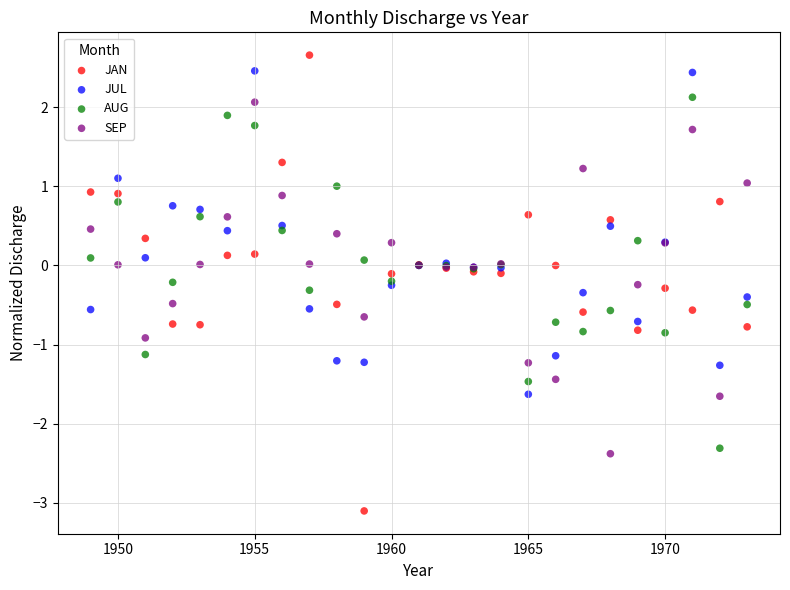

Which series contains the highest Y value?

JAN